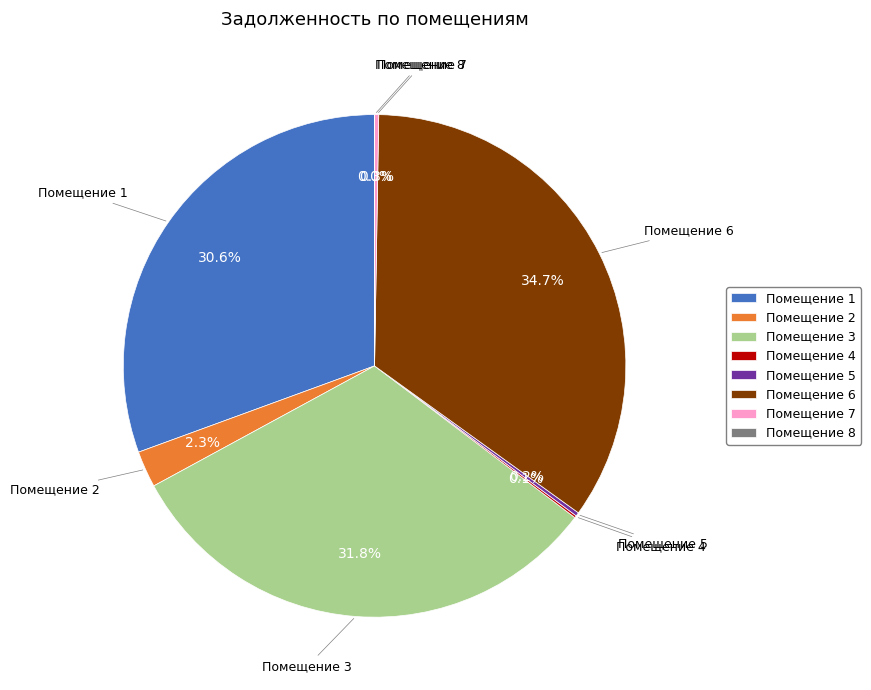

Is there a majority slice in this chart?

No